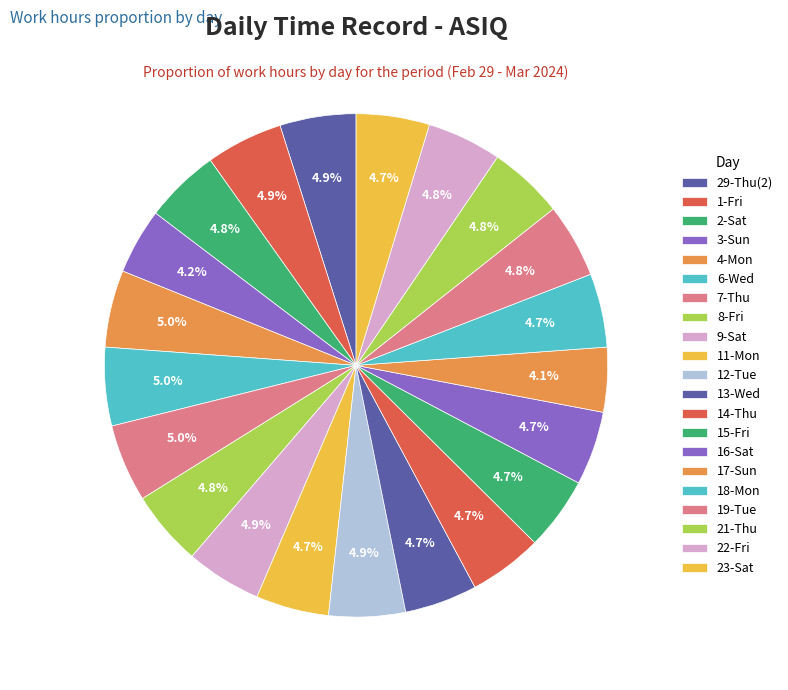

Is there a majority slice in this chart?

No